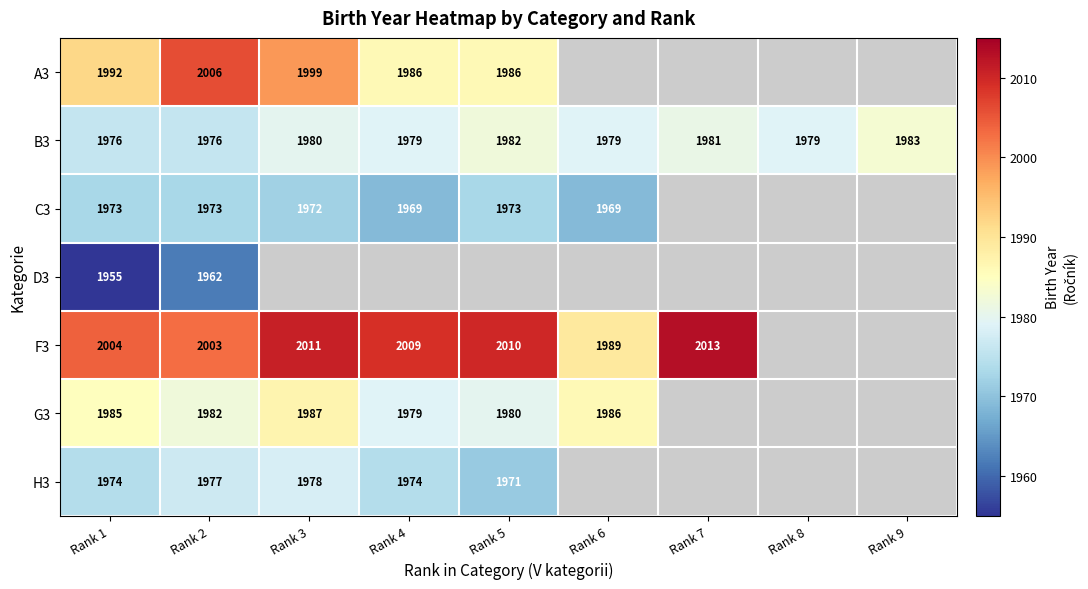

The F3 series shows 3166 at Rank 2. True or false?

False